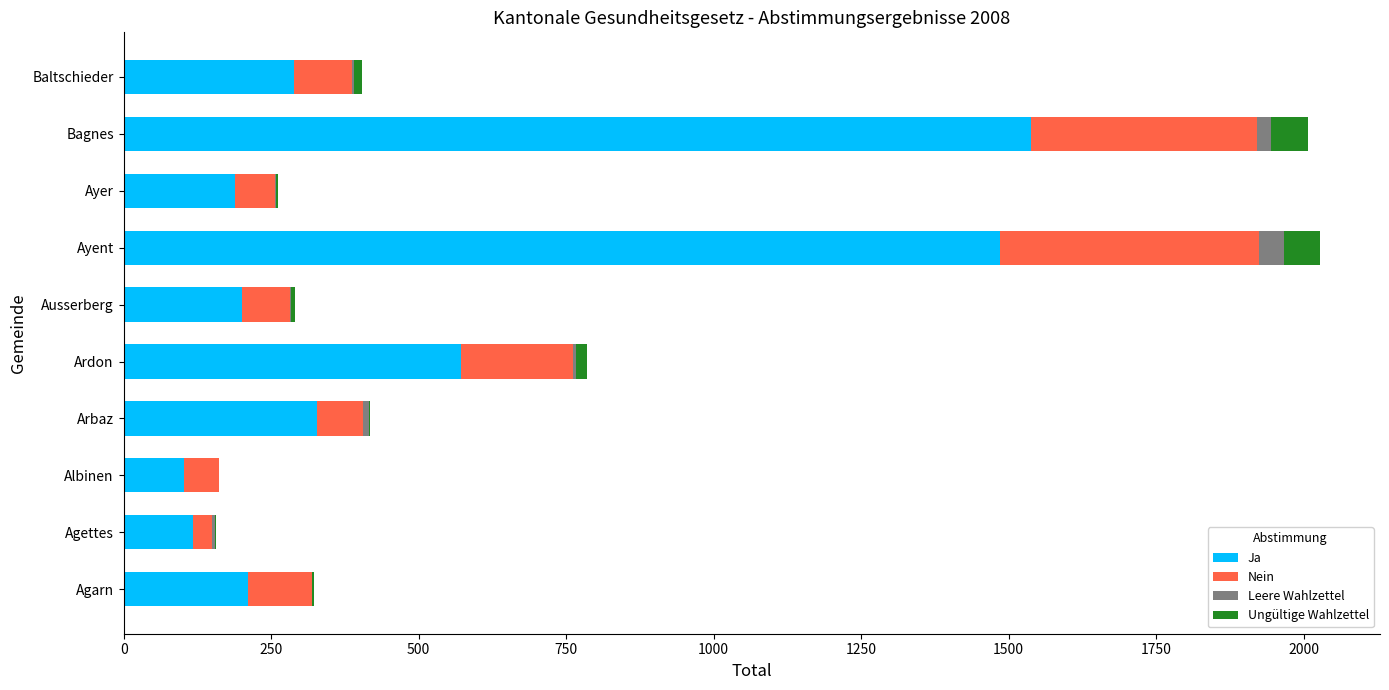

True or false: Ja has a value of 113 at Arbaz.

False